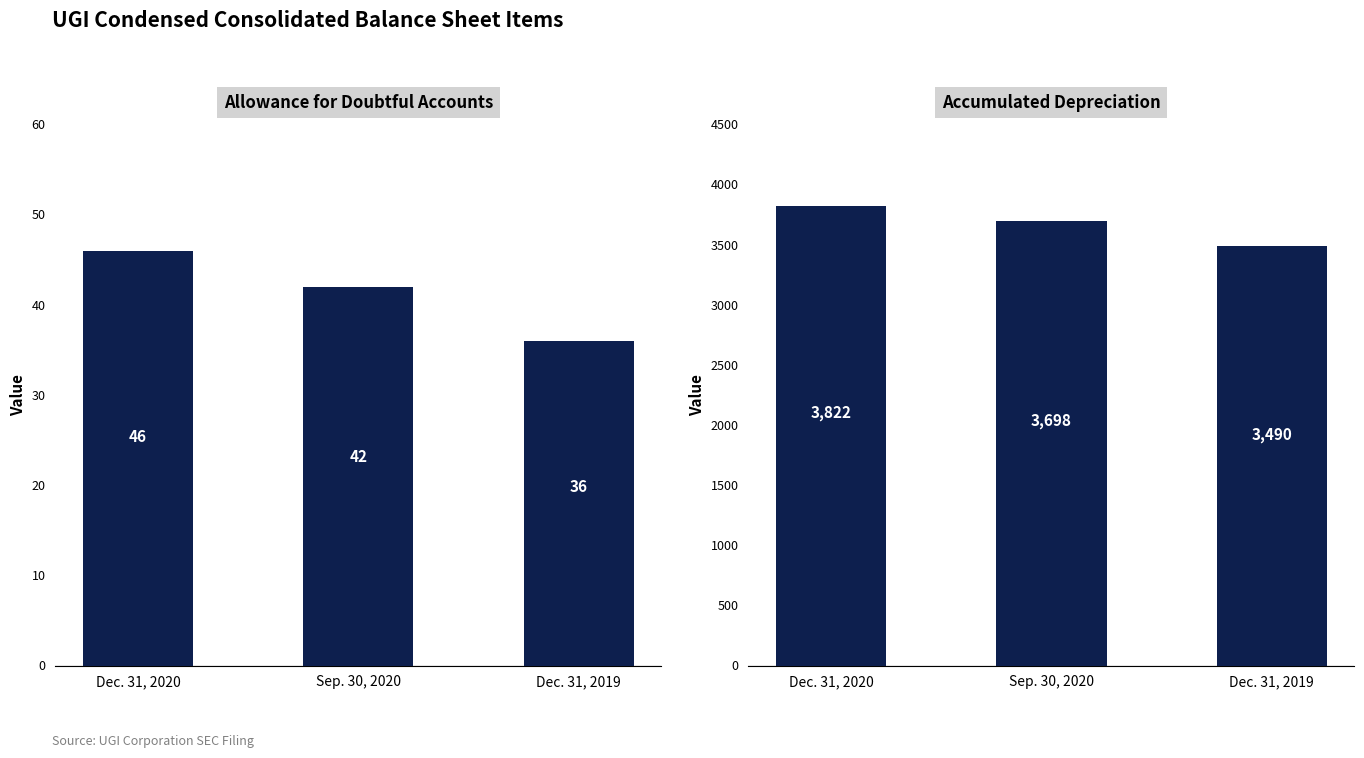

Rank the series at Sep. 30, 2020 from highest to lowest value.

Accumulated depreciation, Allowance for doubtful accounts